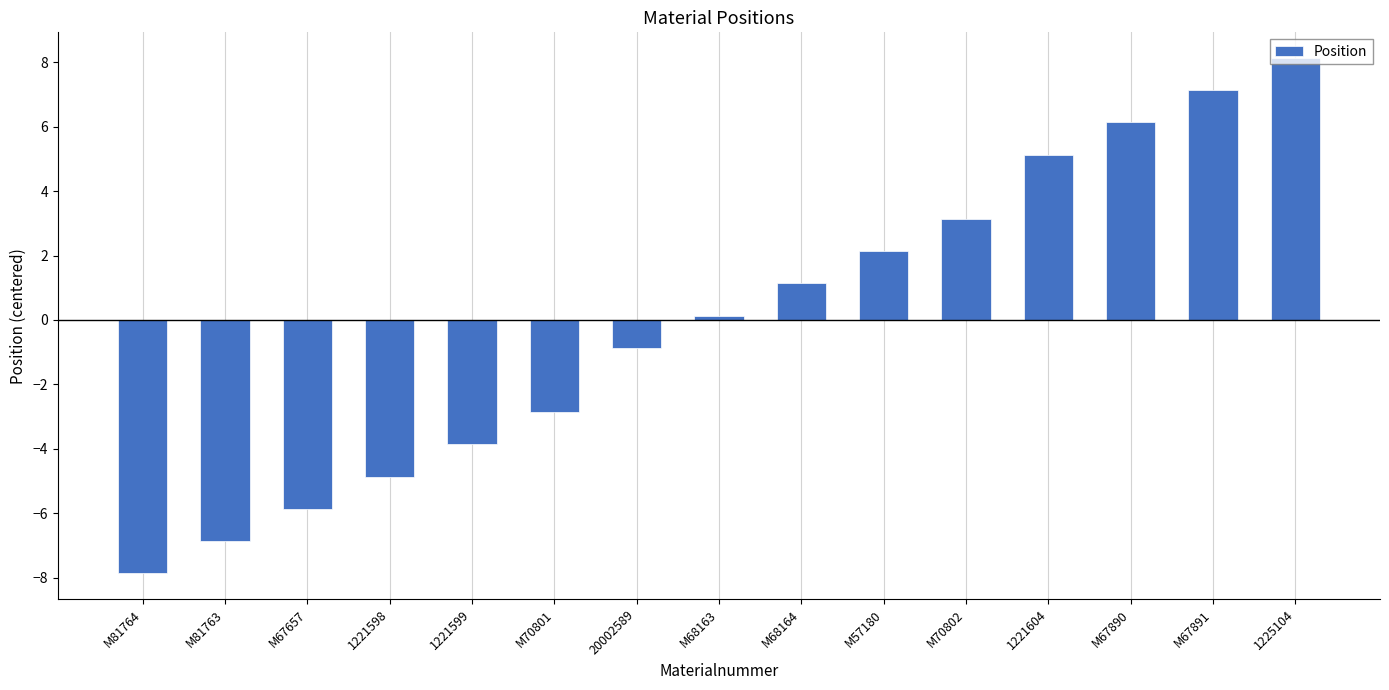

Are the bars horizontal?

No